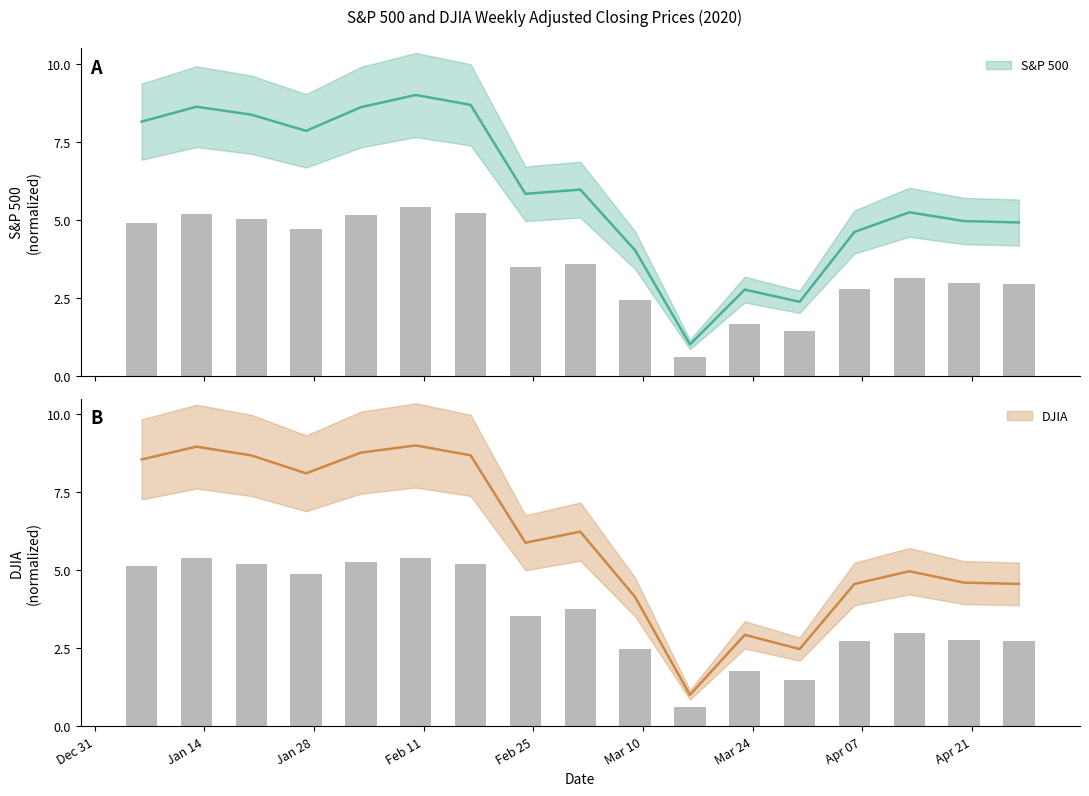

Rank the categories by S&P 500 value from highest to lowest.

2020-02-10, 2020-02-17, 2020-01-13, 2020-02-03, 2020-01-20, 2020-01-06, 2020-01-27, 2020-03-02, 2020-02-24, 2020-04-13, 2020-04-20, 2020-04-27, 2020-04-06, 2020-03-09, 2020-03-23, 2020-03-30, 2020-03-16